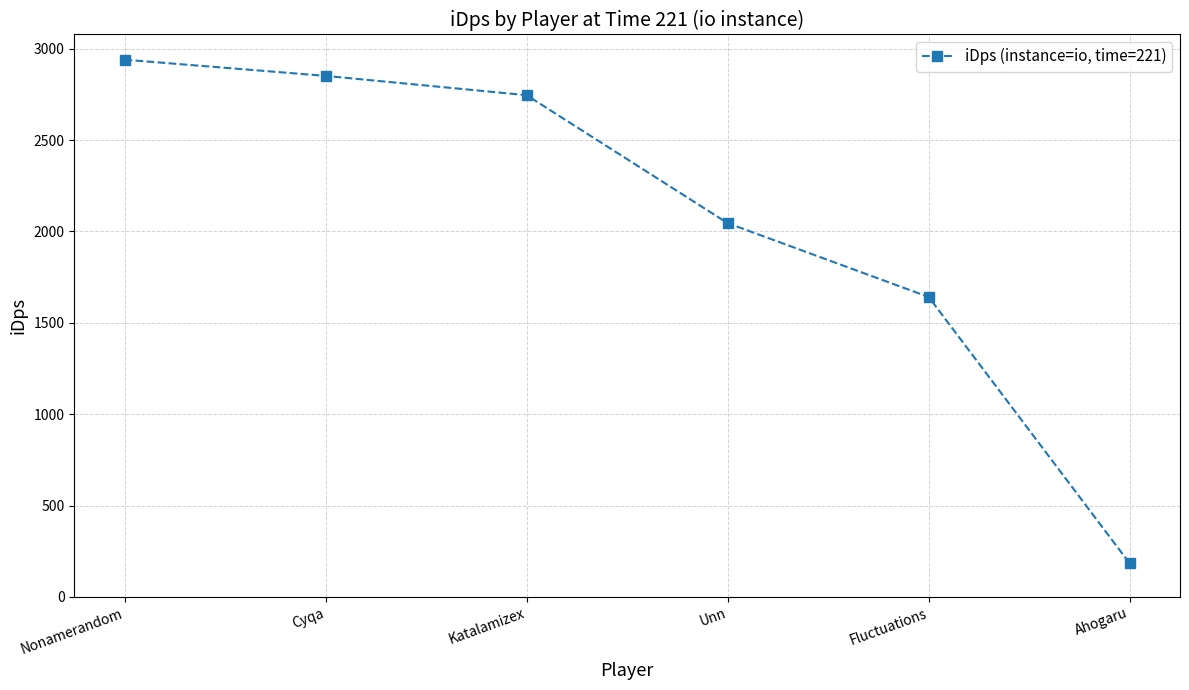

True or false: the data shows 735.3 at Nonamerandom.

False